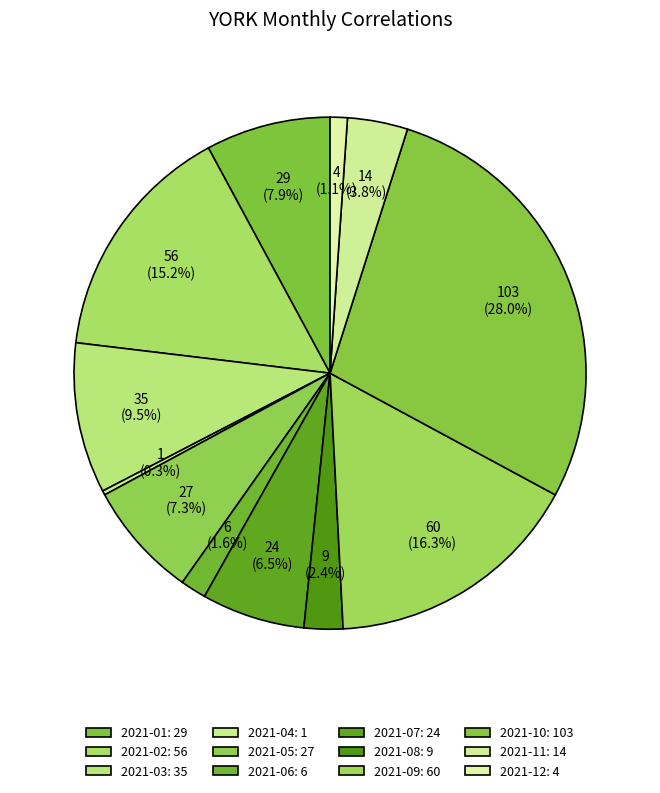

Which slice is the smallest?

2021-04